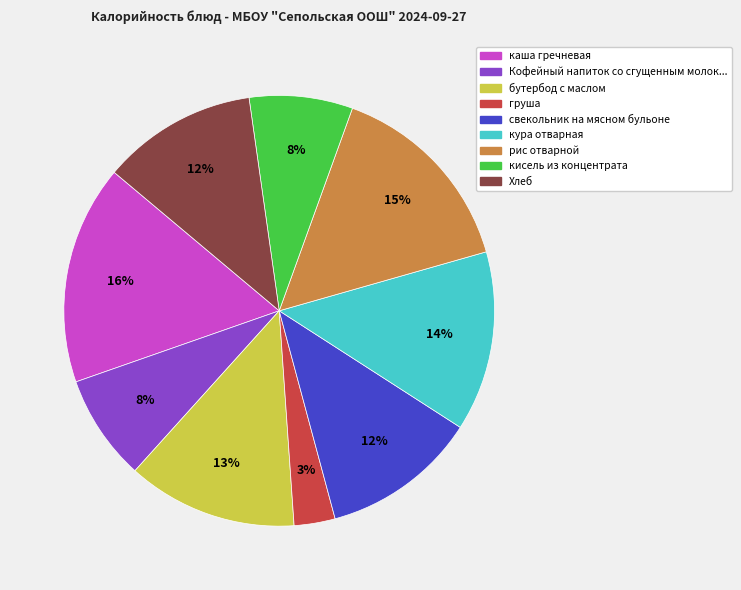

To the nearest percent, what is the difference between the largest and smallest slice percentages?

13%